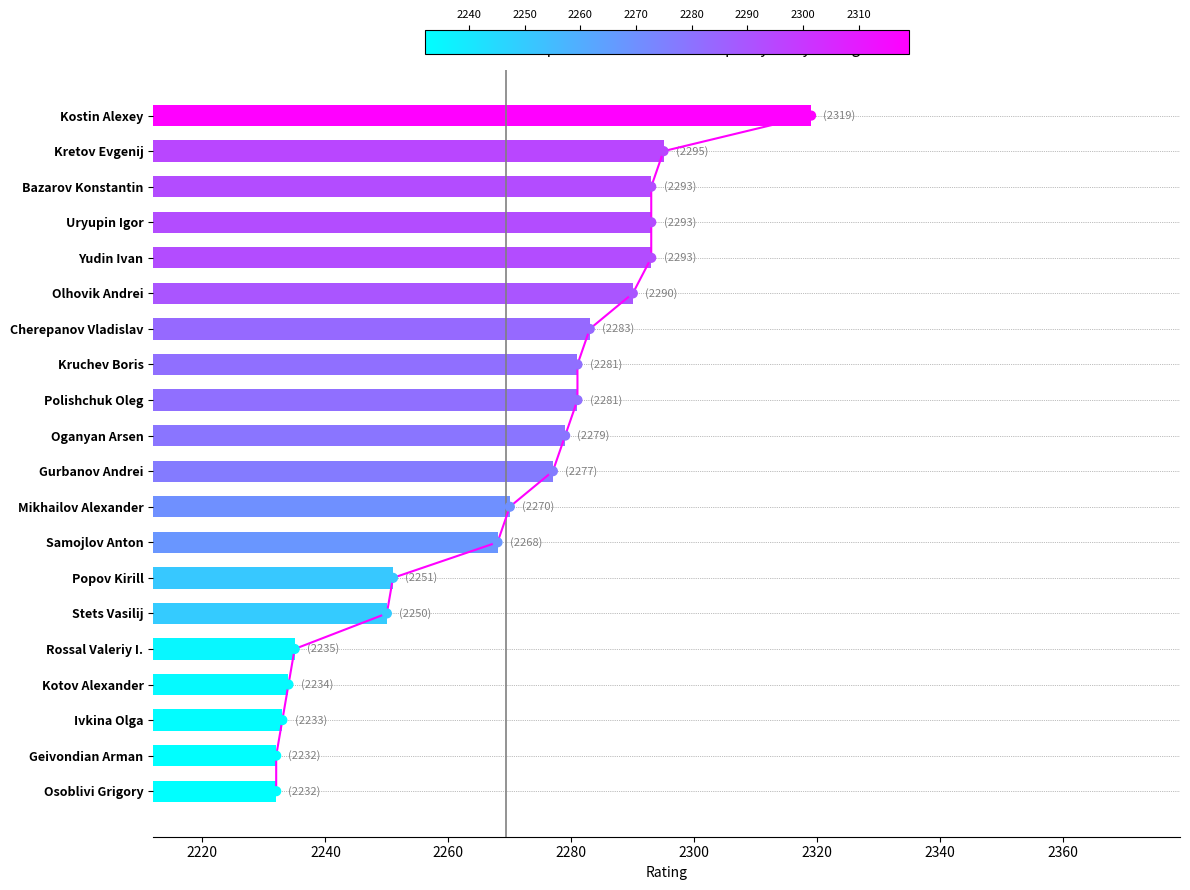

Approximately how many times larger is the value at Osoblivi Grigory compared to Popov Kirill?

1.0